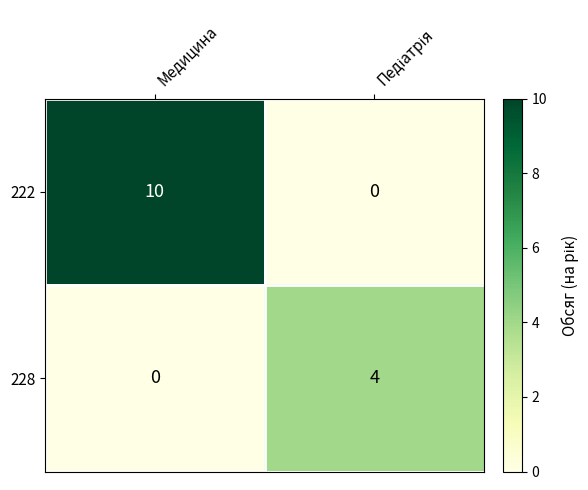

True or false: 228 has a value of 3 at Медицина.

False